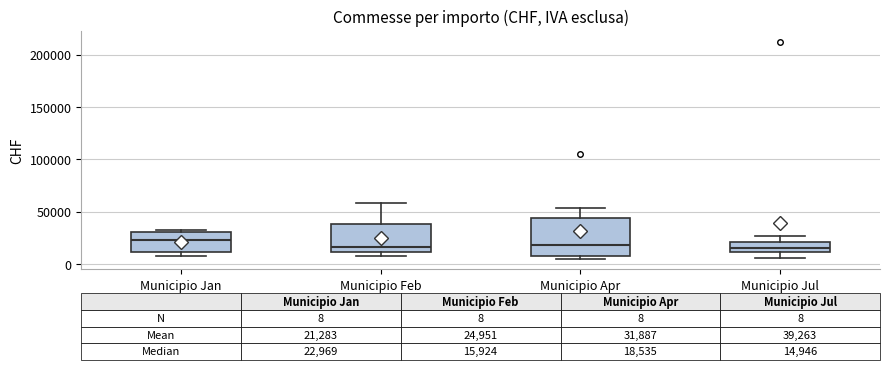

Comparing the boxes themselves (not the whiskers), which one is the tallest?

Municipio Apr